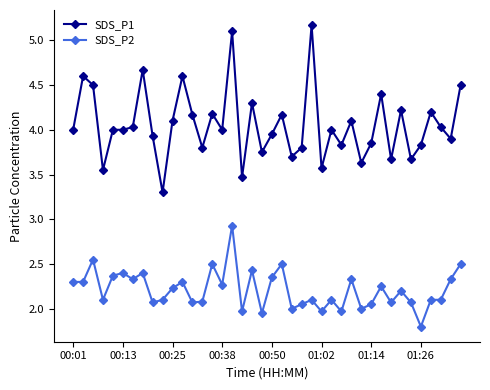

What is the minimum value for SDS_P1?

3.3